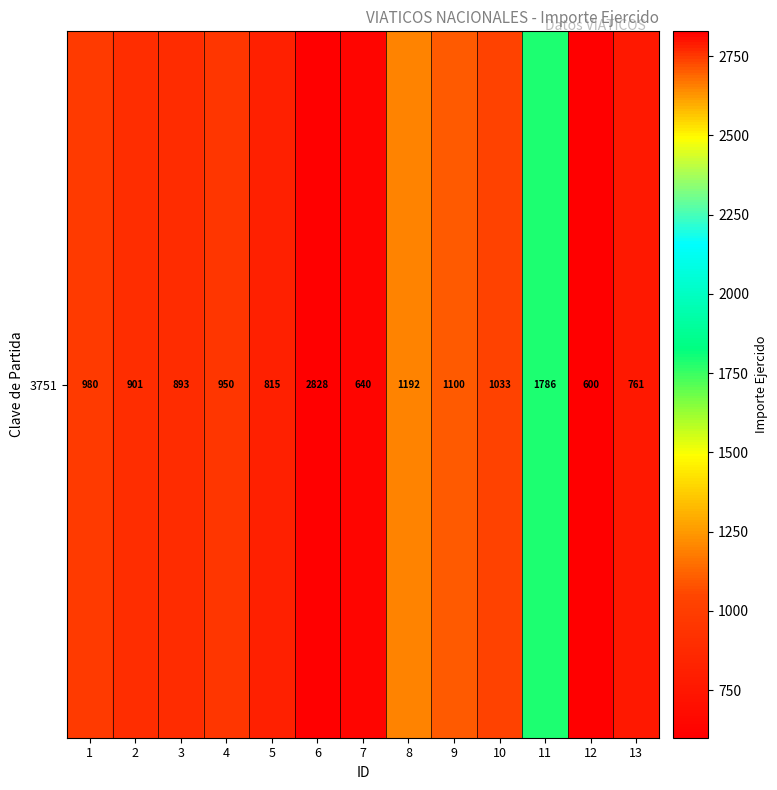

Count the number of categories in the chart.

13